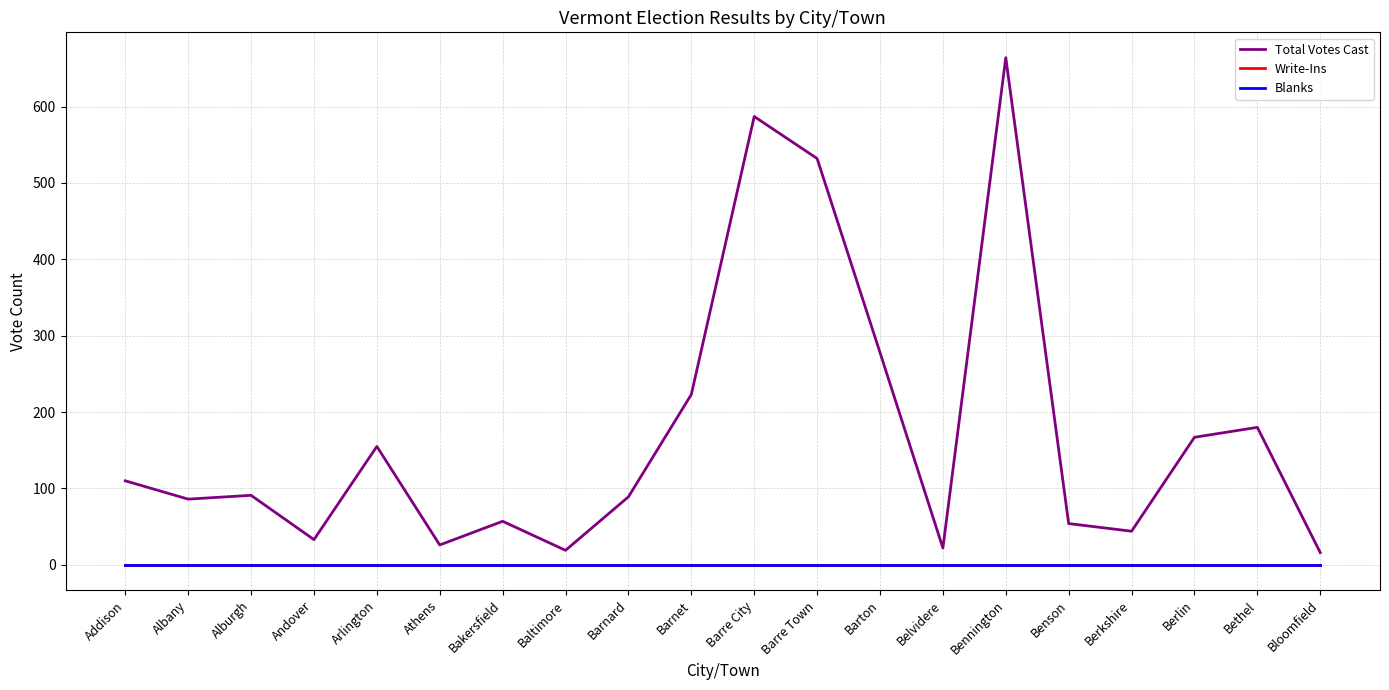

Where is the first local minimum for Total Votes Cast?

Albany